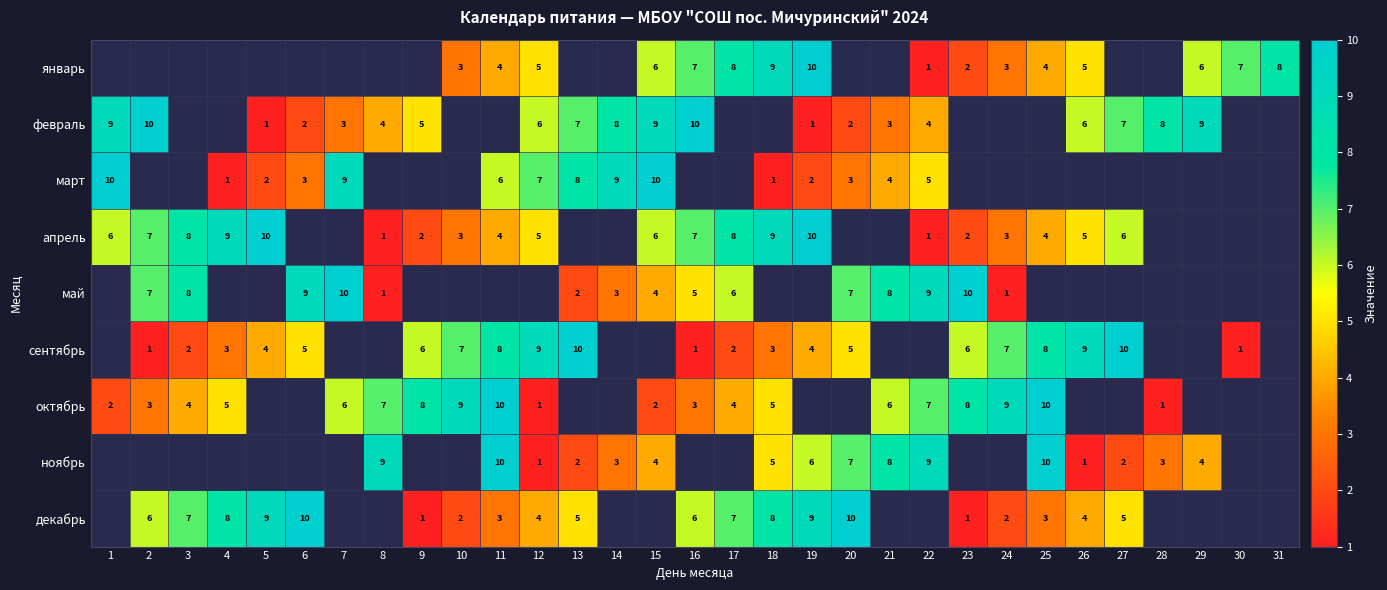

True or false: май has a value of 1 at 24.

True